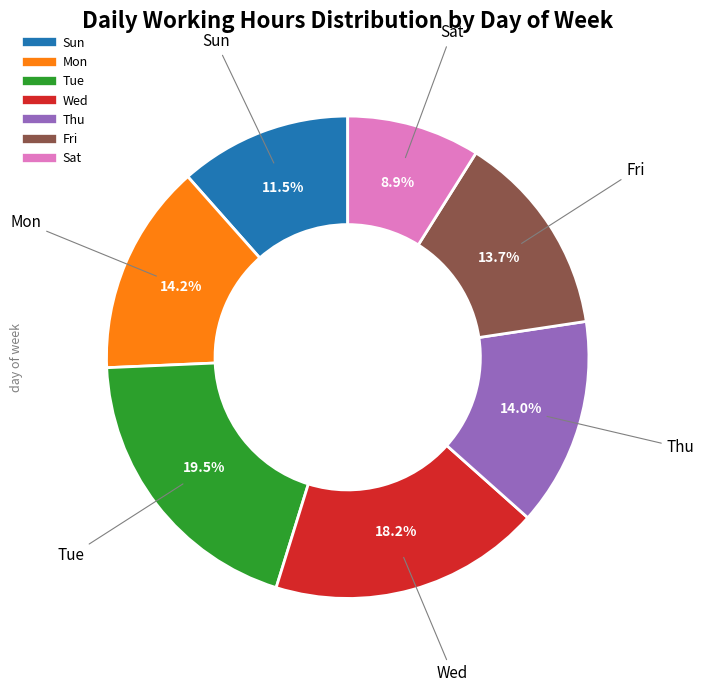

Does any single category account for the majority?

No